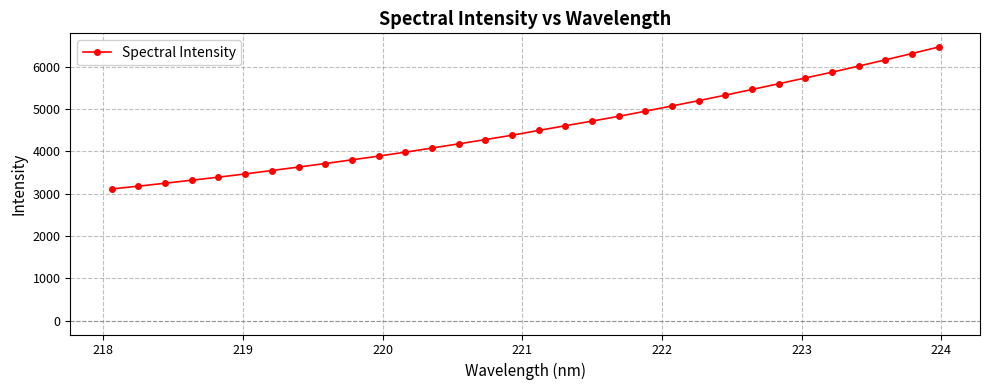

What is the sum of all values?

146017.8